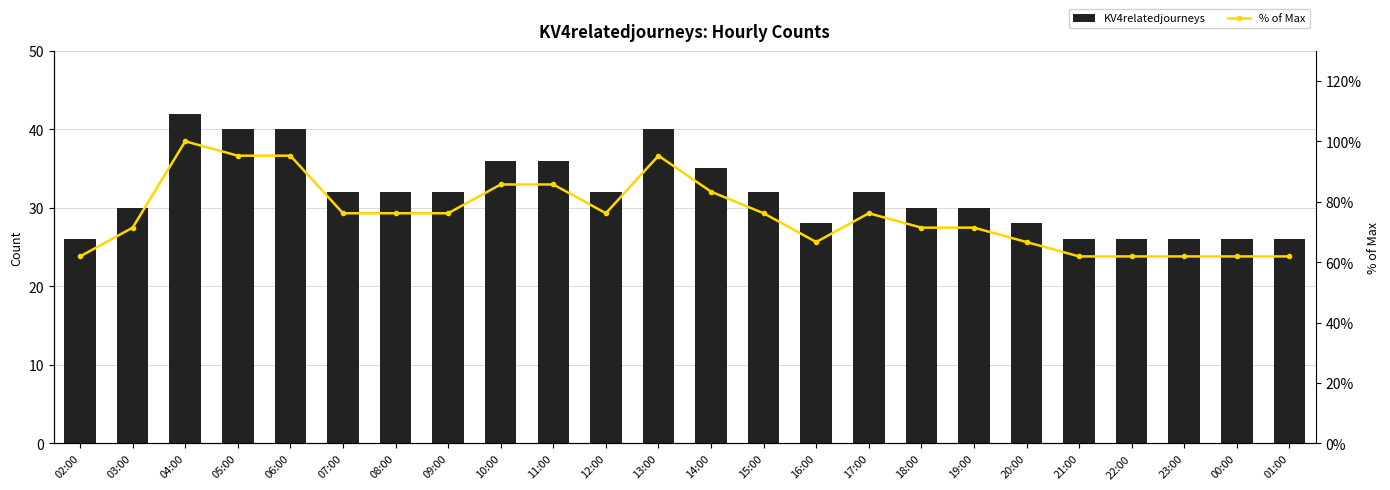

What is the smallest value displayed?

26.0